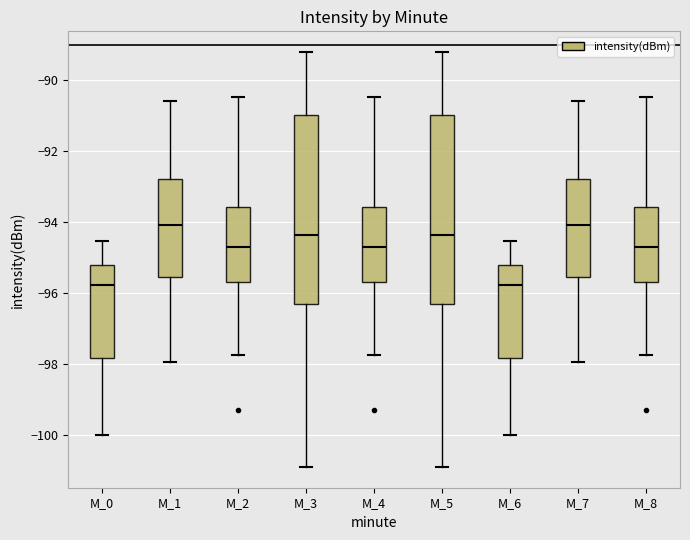

Reading left to right, transcribe this box plot: for each box, give where its median line is, the range the box spans, and where its two whiskers end, as read against the y-axis. The values are not printed on the chart, so give them approximately, as read against the axis.

M_0: median -95.8, box -97.8 to -95.2, whiskers -100.0 to -94.6
M_1: median -94.0, box -95.6 to -92.8, whiskers -98.0 to -90.6
M_2: median -94.6, box -95.6 to -93.6, whiskers -97.8 to -90.4
M_3: median -94.4, box -96.4 to -91.0, whiskers -101.0 to -89.2
M_4: median -94.6, box -95.6 to -93.6, whiskers -97.8 to -90.4
M_5: median -94.4, box -96.4 to -91.0, whiskers -101.0 to -89.2
M_6: median -95.8, box -97.8 to -95.2, whiskers -100.0 to -94.6
M_7: median -94.0, box -95.6 to -92.8, whiskers -98.0 to -90.6
M_8: median -94.6, box -95.6 to -93.6, whiskers -97.8 to -90.4